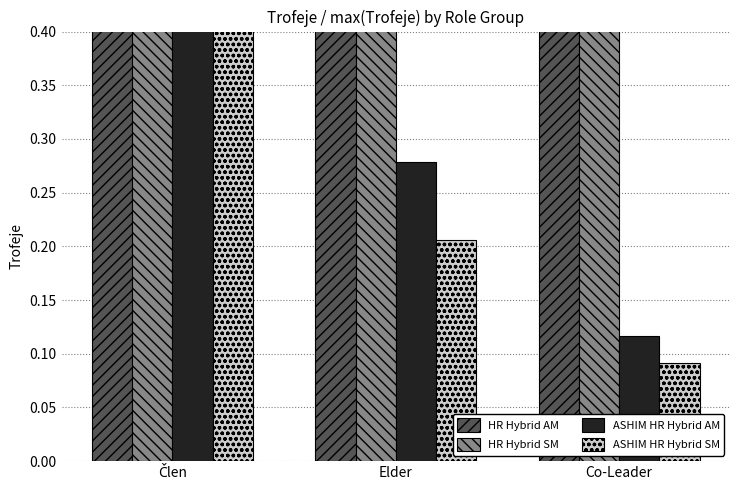

List the labels in order of ASHIM HR Hybrid AM value, largest first.

Člen, Elder, Co-Leader